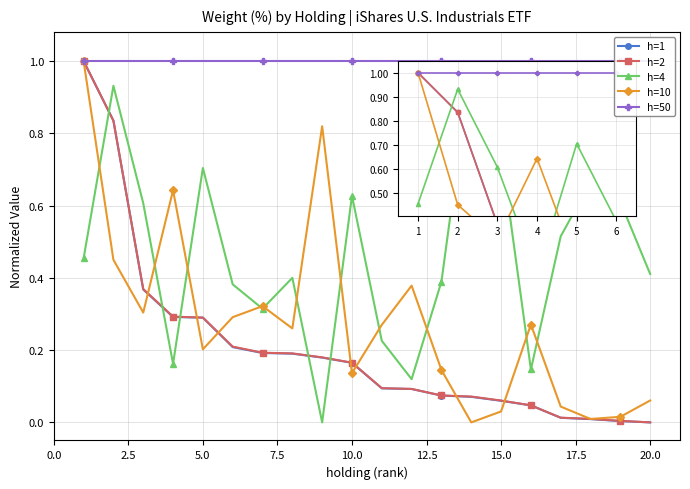

True or false: h=2 has more than 2 points higher than both neighbors.

False